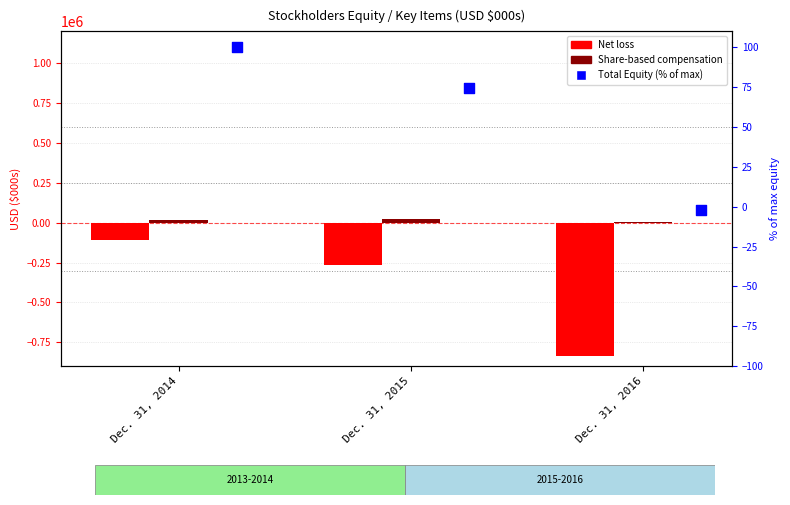

What is the total value across all series at Dec. 31, 2016?

-827292.3